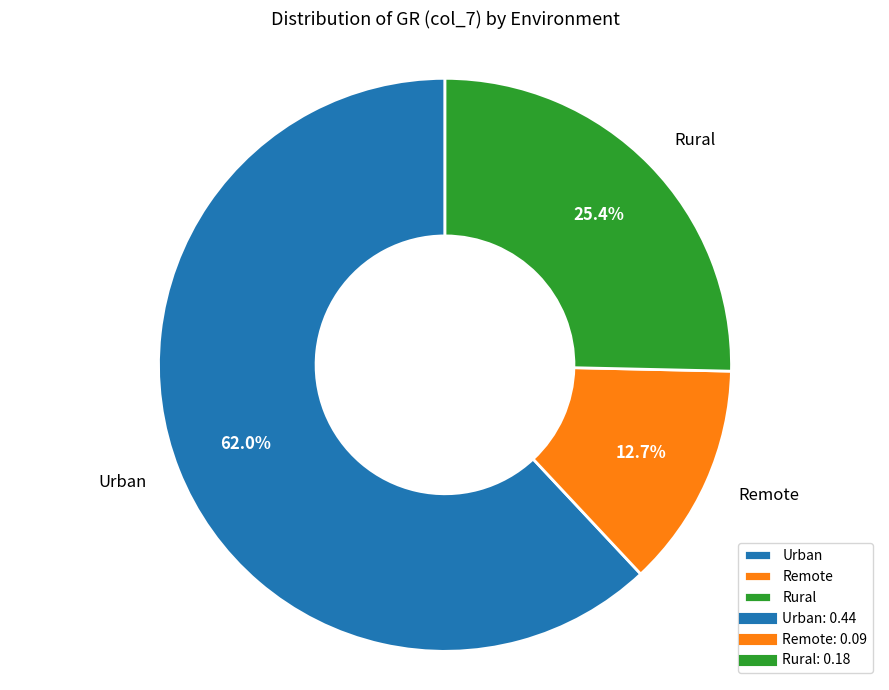

To the nearest percent, what is the combined percentage of Urban and Rural?

87%